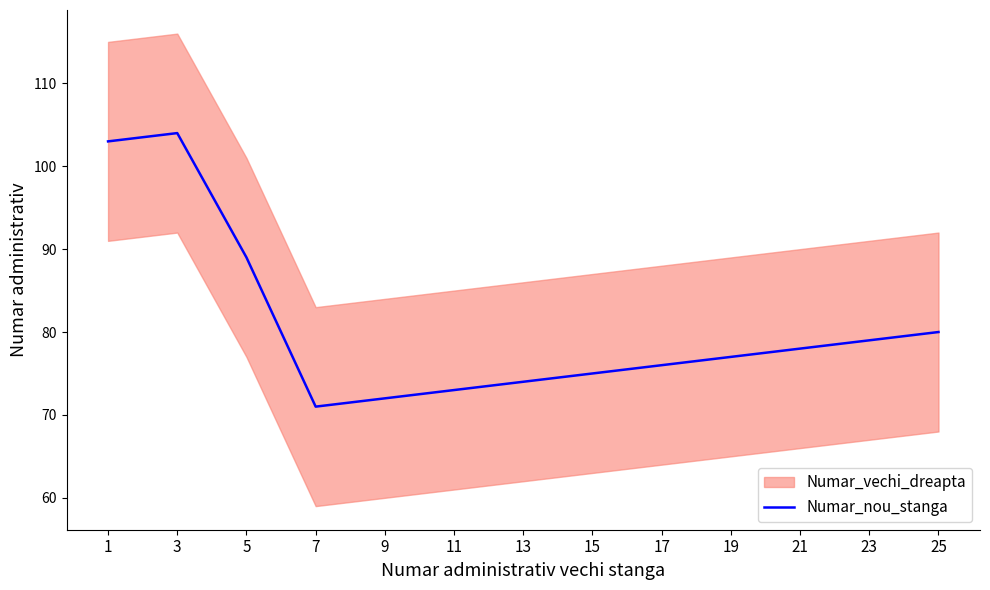

Read the value at 13.

74